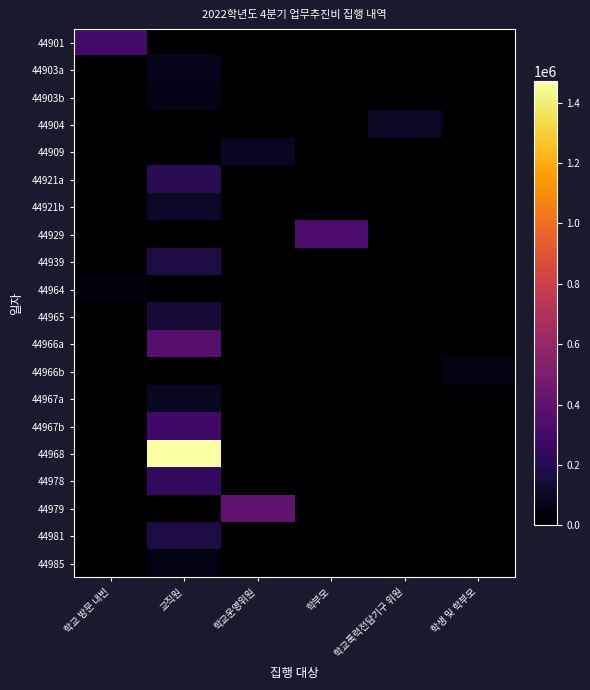

Which series has the widest spread of values?

44968